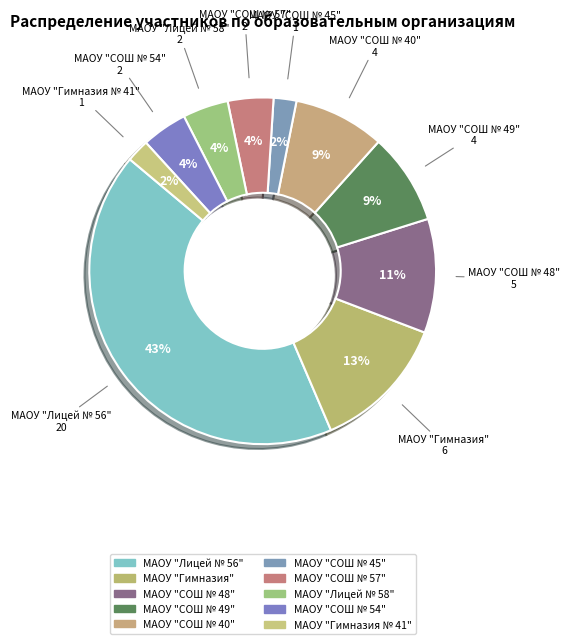

Is it true that МАОУ "Лицей № 58" is 1% of the pie?

False